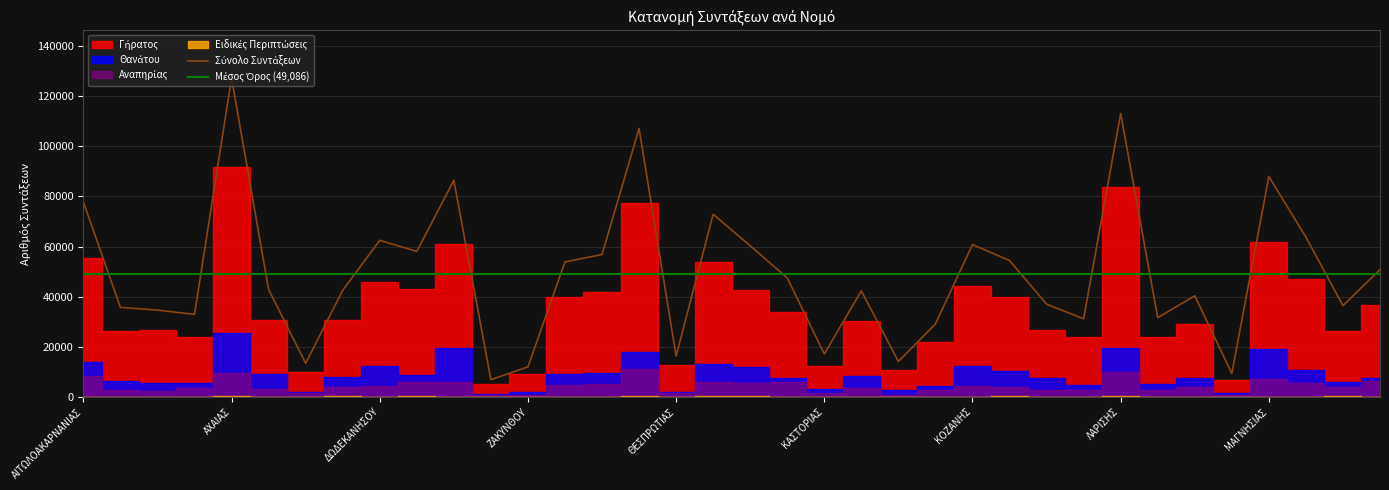

Does the chart have visible grid lines?

Yes